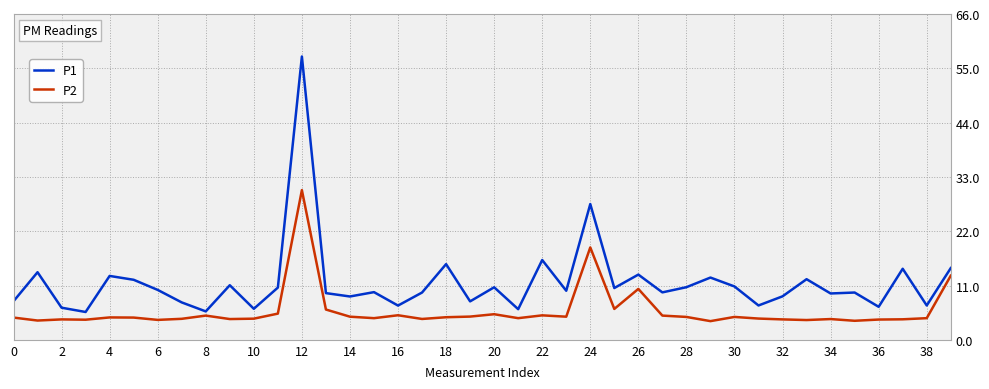

Which series has the widest spread of values?

P1